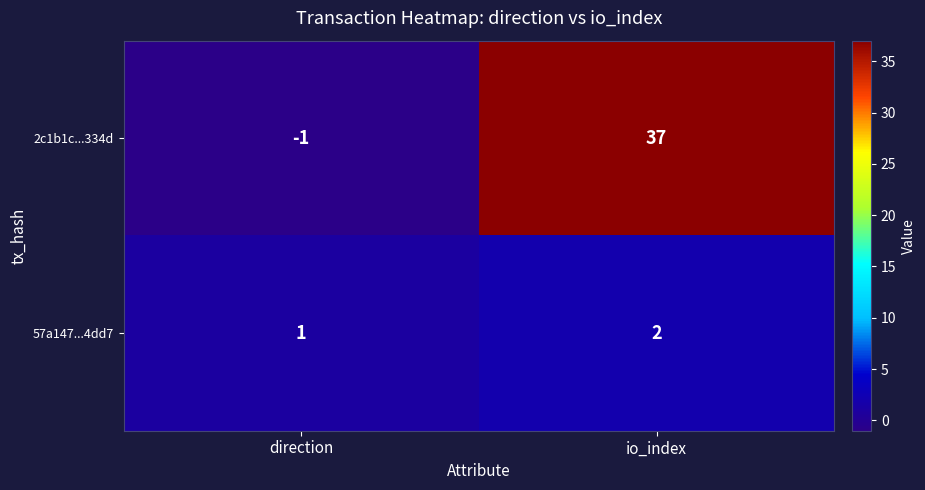

Where is 2c1b1c...334d nearest to the value 18?

direction